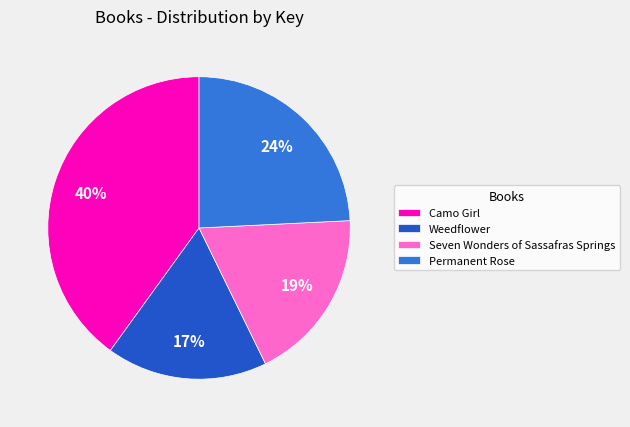

Rank the categories by value from highest to lowest.

Camo Girl, Permanent Rose, Seven Wonders of Sassafras Springs, Weedflower